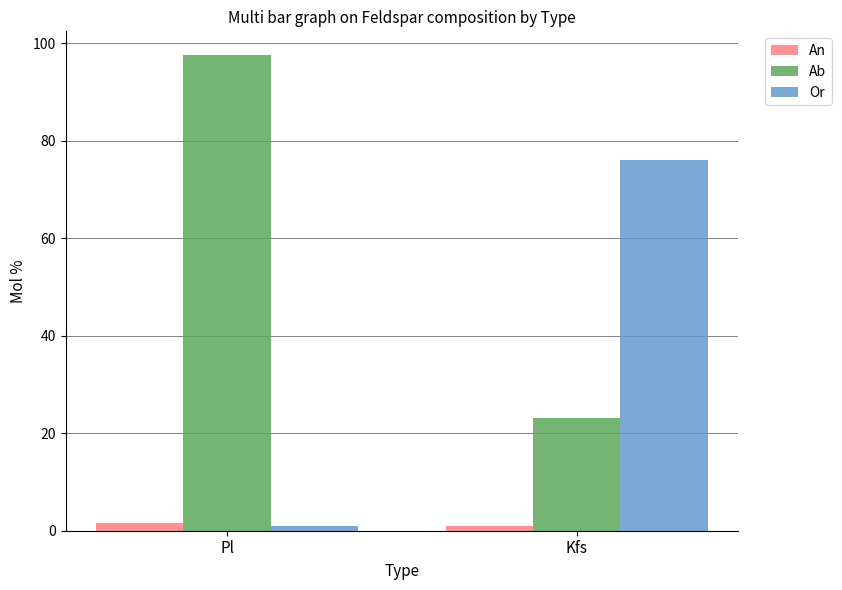

Reading right to left, extract all data points from this chart.

An: Kfs=0.9	Pl=1.5
Ab: Kfs=23.1	Pl=97.6
Or: Kfs=76.0	Pl=0.9